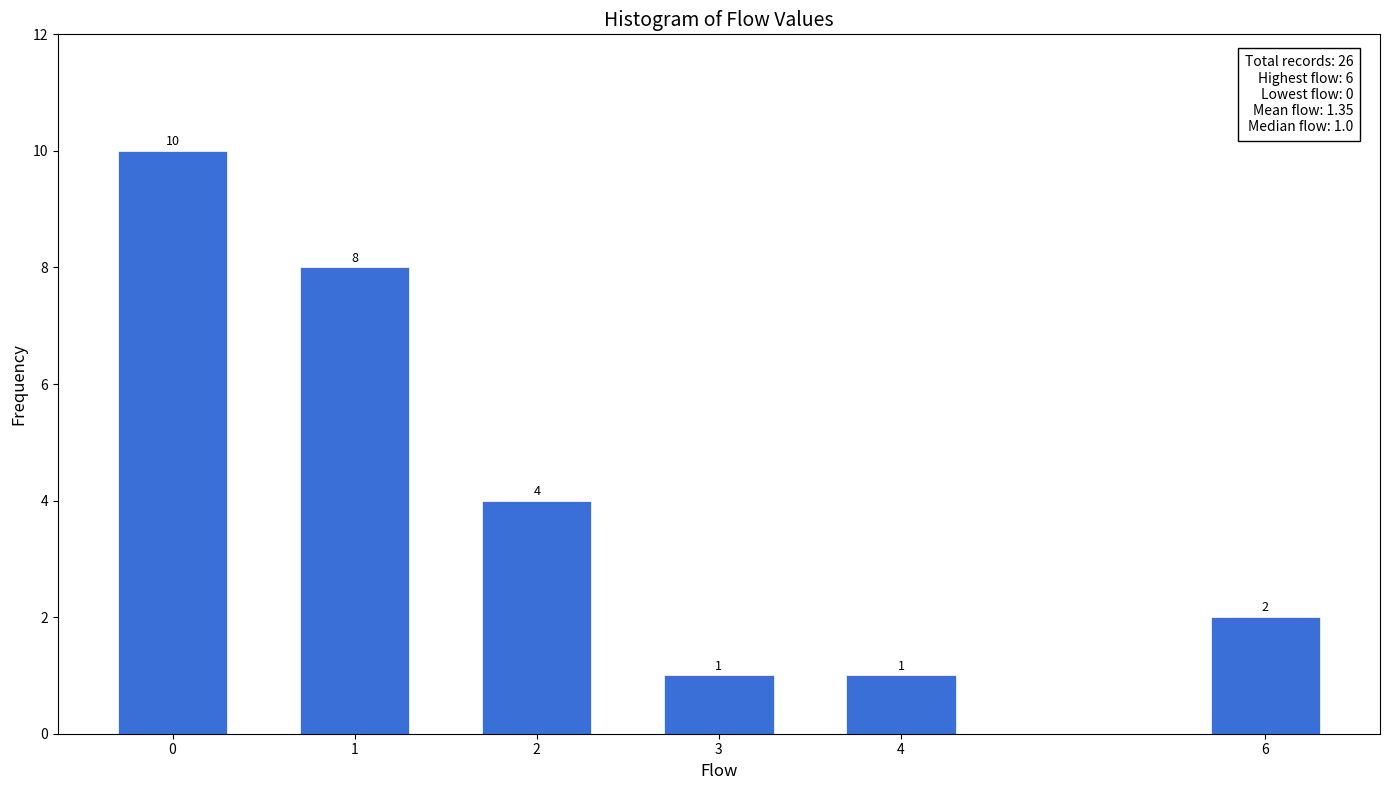

Reading right to left, what are all the values shown in this chart?

2	1	1	4	8	10